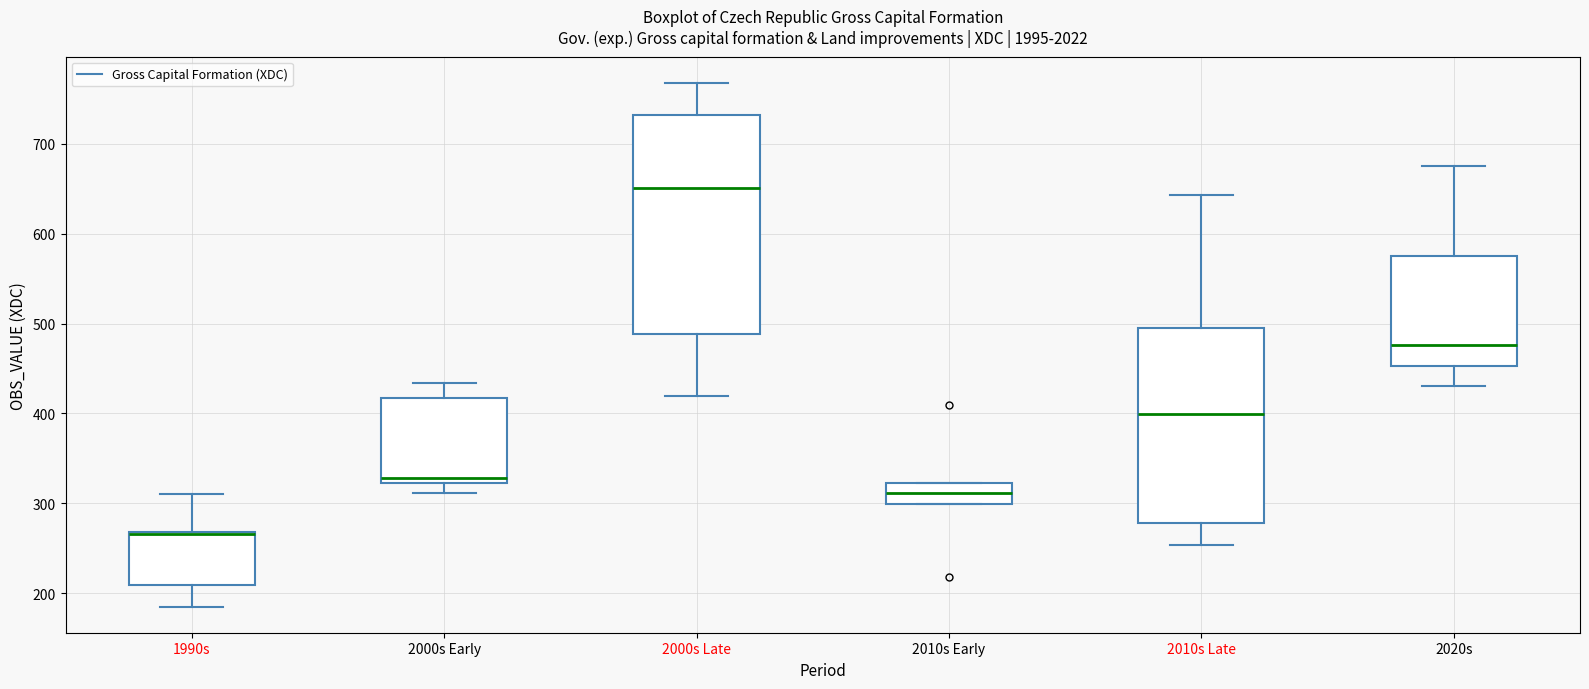

Comparing the boxes themselves (not the whiskers), which one is the tallest?

2000s Late